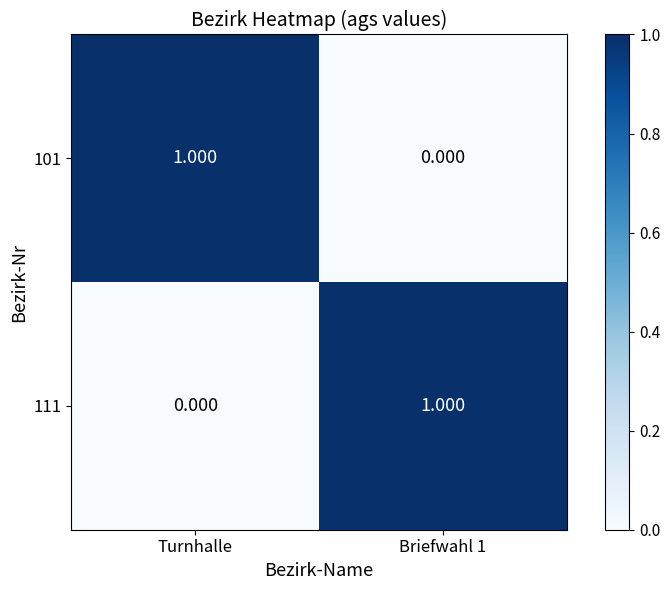

Which category has the lowest value in the 111 series?

Turnhalle